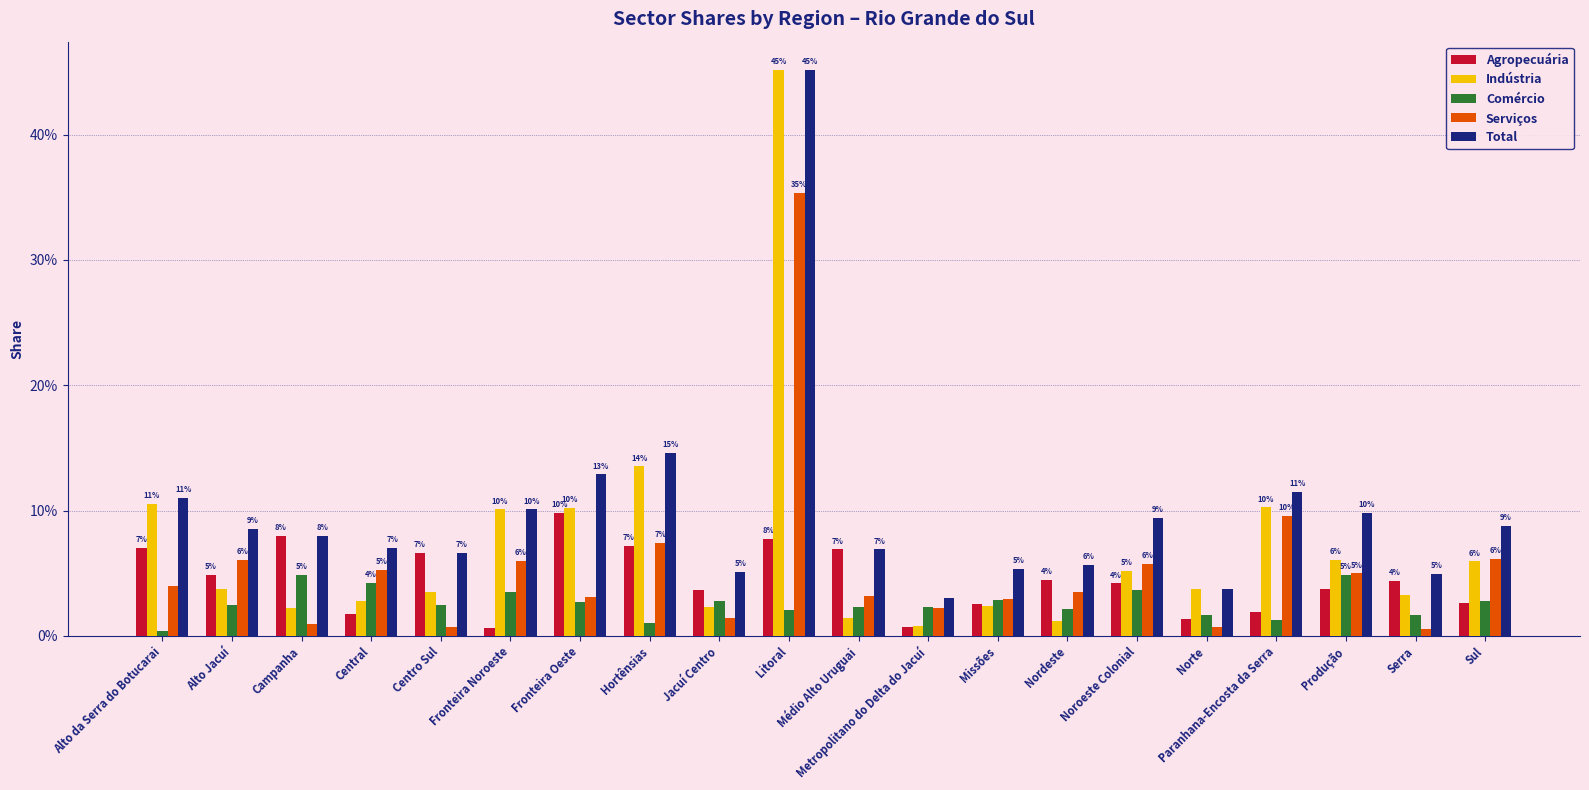

Does the chart contain any negative values?

No